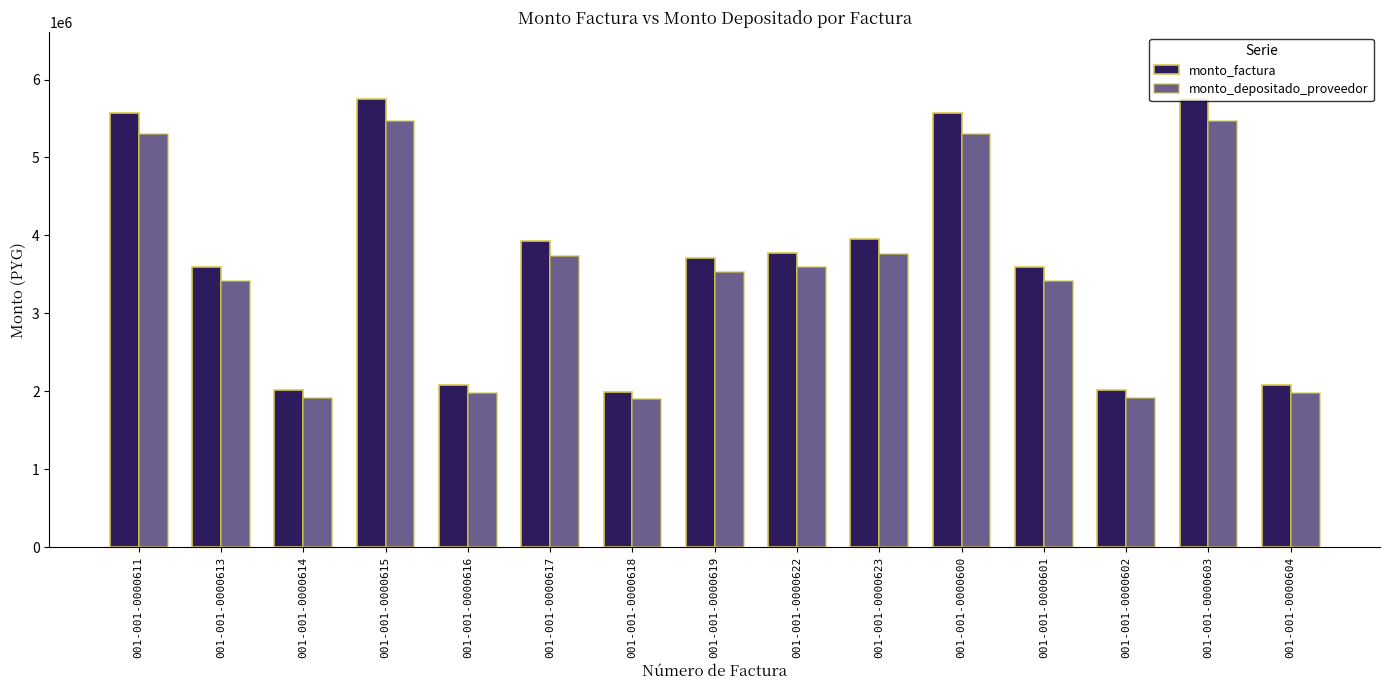

How many groups of bars are there?

15